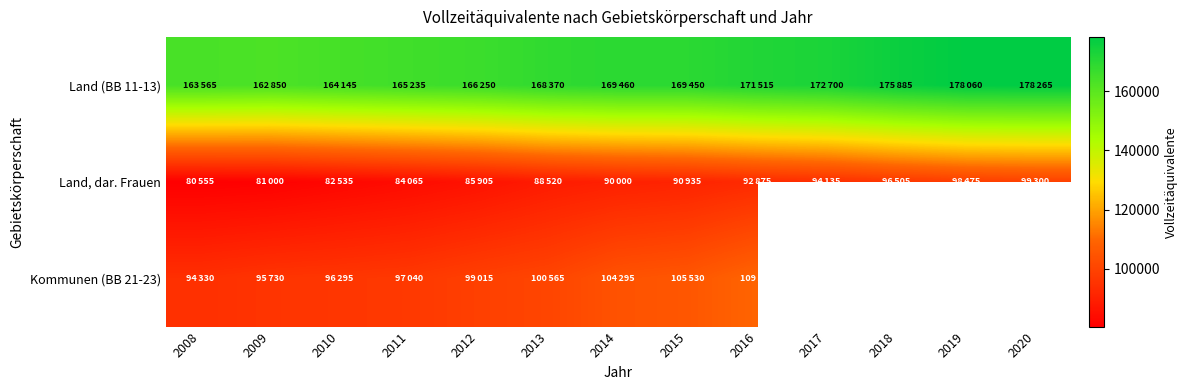

Which series has the largest total across all categories?

Land (BB 11-13)